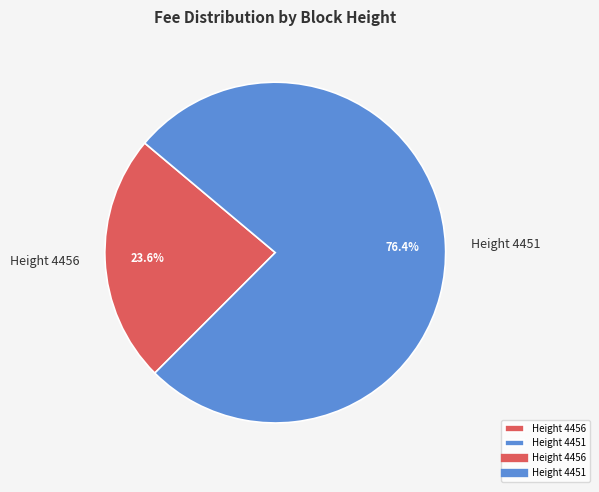

What portion of the pie excludes Height 4451?

23.6%